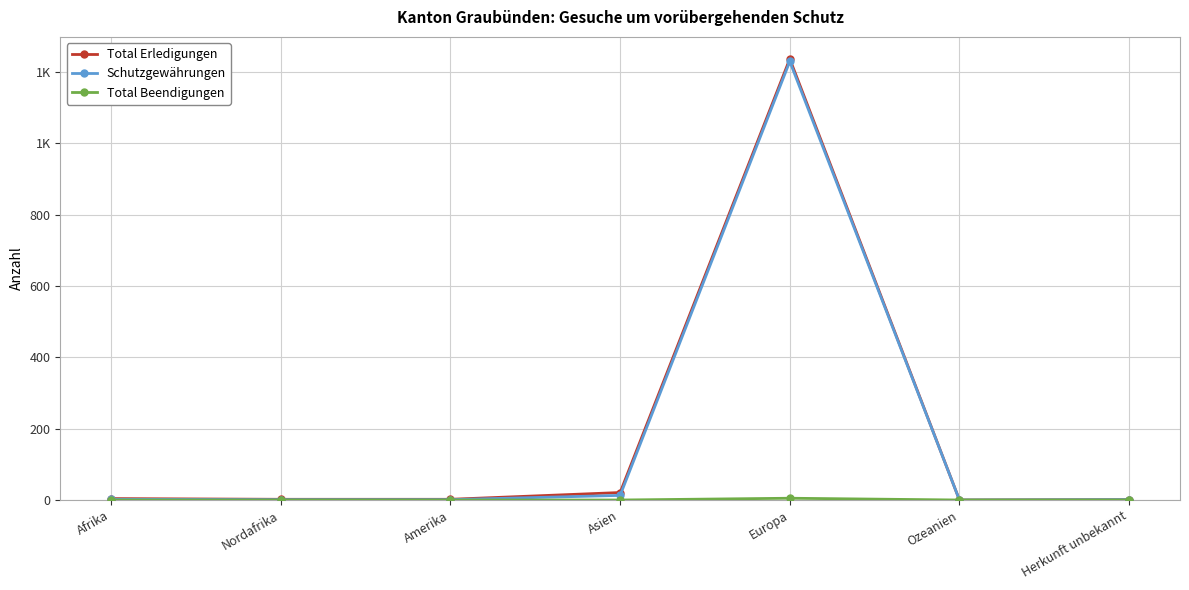

Does the chart have visible grid lines?

Yes